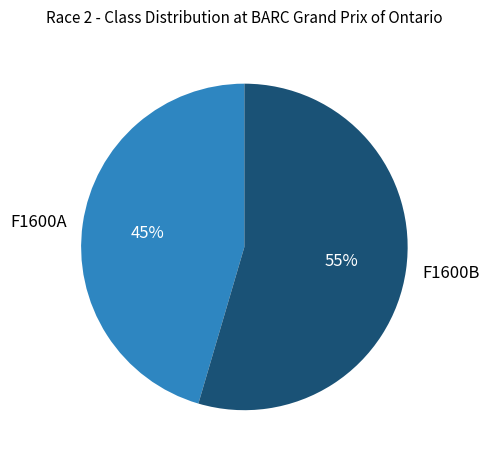

The F1600A slice represents 45% of the pie. True or false?

True